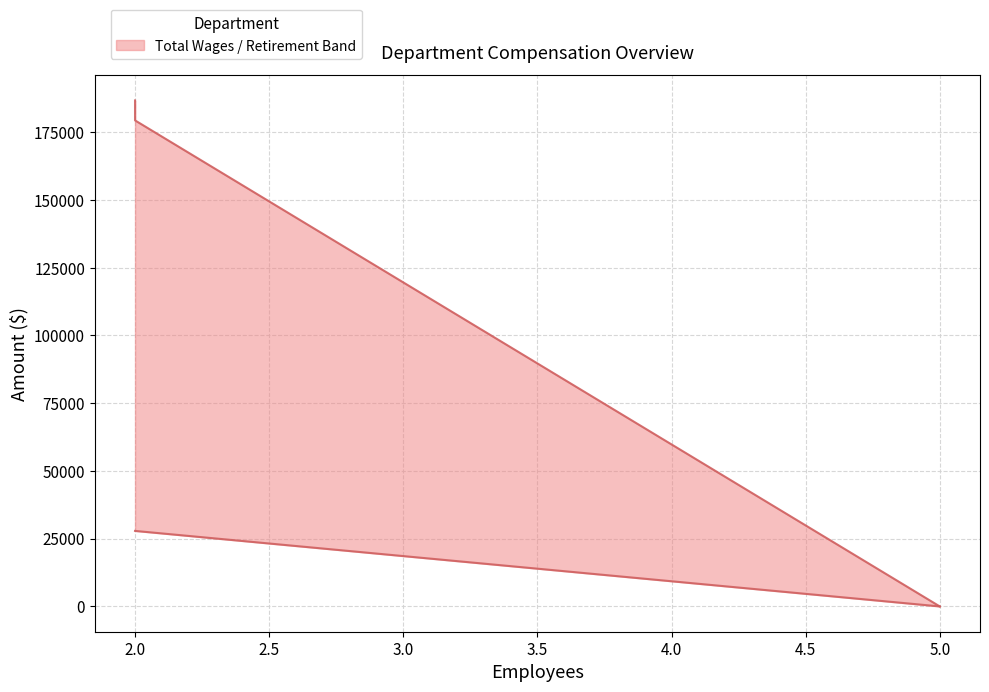

What is the difference between the maximum and minimum values in the Total Wages line series?

186747